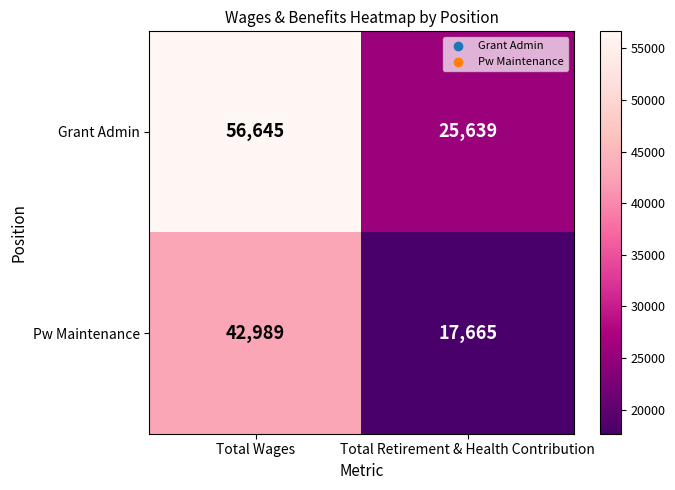

Between Total Wages and Total Retirement & Health Contribution, which series saw the biggest shift?

Grant Admin